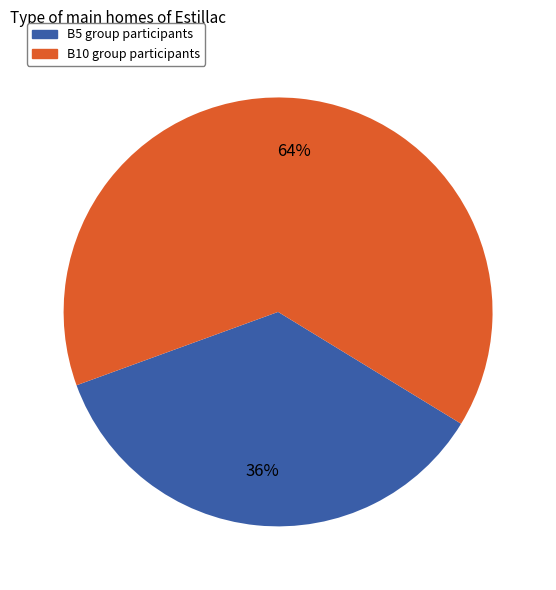

What is the ratio of the value at B5 group participants to the value at B10 group participants?

0.6